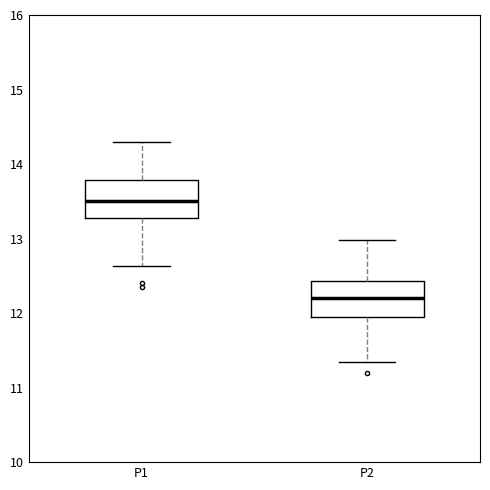

Reading left to right, read every box against the y-axis: the position of its median line, the range the box covers, and the ends of its whiskers. The values are not printed on the chart, so give them approximately, as read against the axis.

P1: median 13.5, box 13.3 to 13.8, whiskers 12.6 to 14.3
P2: median 12.2, box 12.0 to 12.4, whiskers 11.4 to 13.0